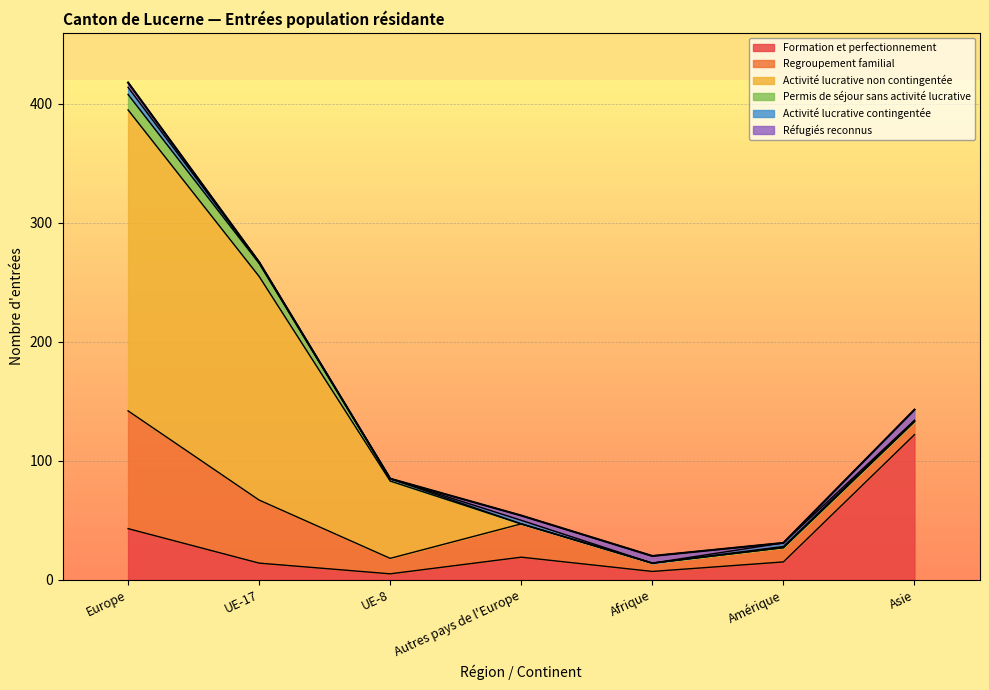

Between Autres pays de l'Europe and Amérique, which is larger?

Autres pays de l'Europe